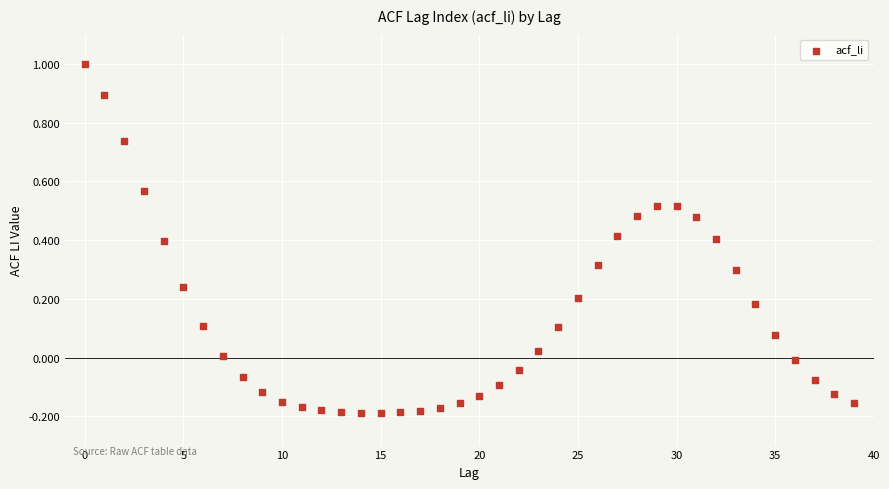

What is the range of Y values (max minus min)?

1.2